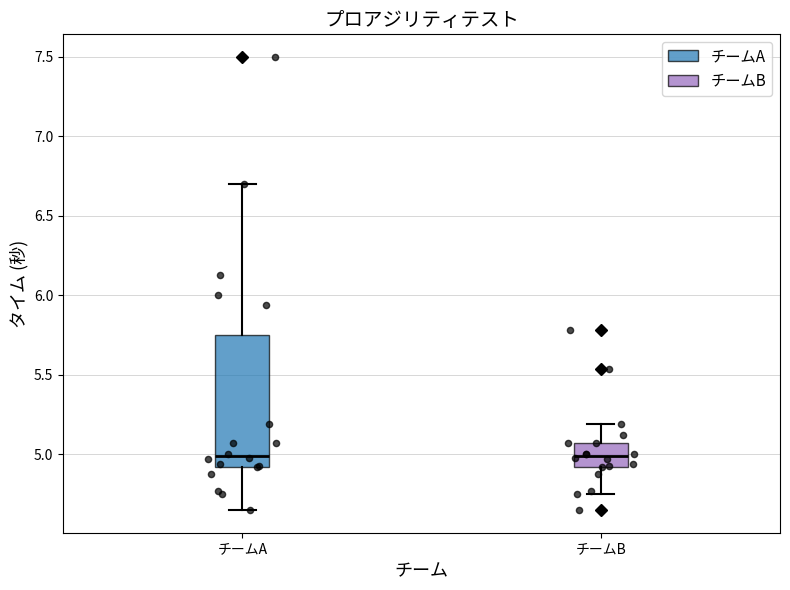

Reading left to right, read every box against the y-axis: the position of its median line, the range the box covers, and the ends of its whiskers. The values are not printed on the chart, so give them approximately, as read against the axis.

チームA: median 5.00, box 4.90 to 5.75, whiskers 4.65 to 6.70
チームB: median 5.00, box 4.90 to 5.05, whiskers 4.75 to 5.20